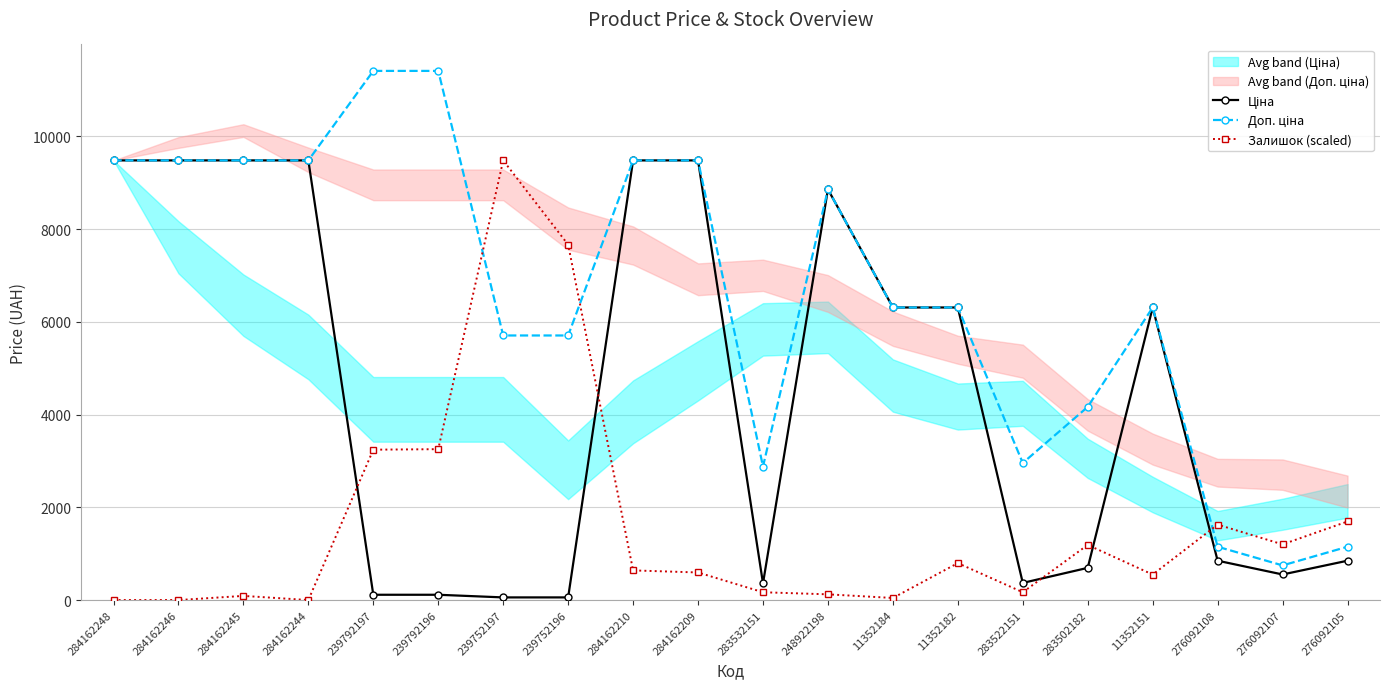

True or false: Ціна and Залишок (scaled) cross at least once.

True